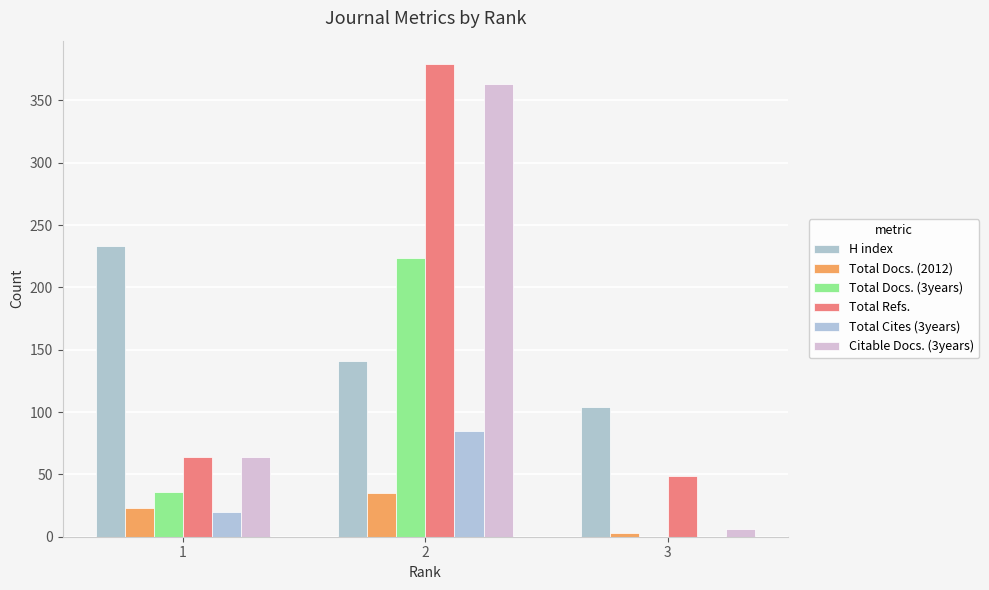

The Total Refs. series shows 64 at 1. True or false?

True